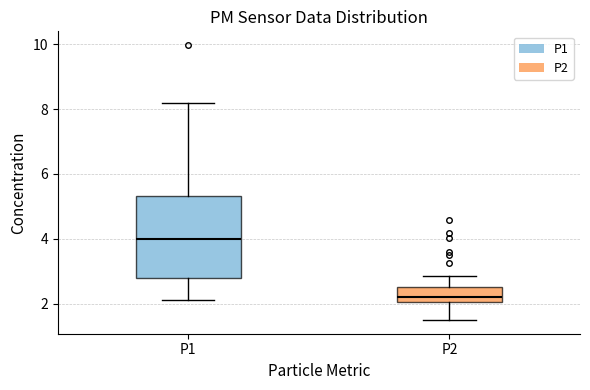

Which box's median line is the highest?

P1